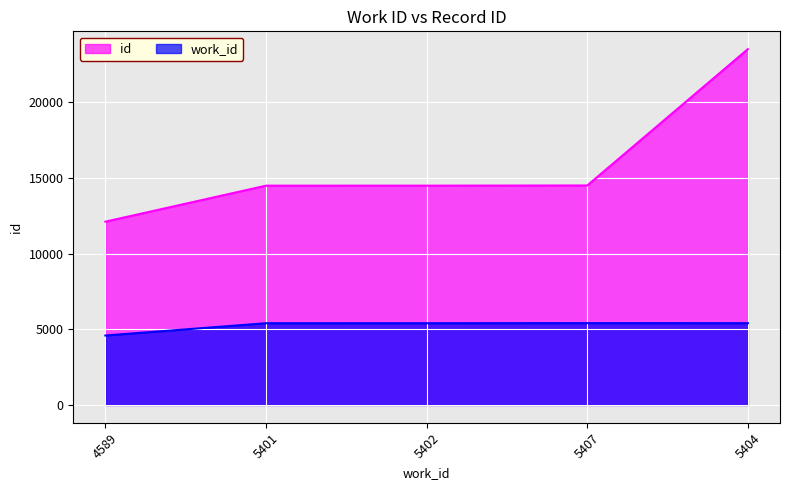

What is the total value across all series at 5402?

19896